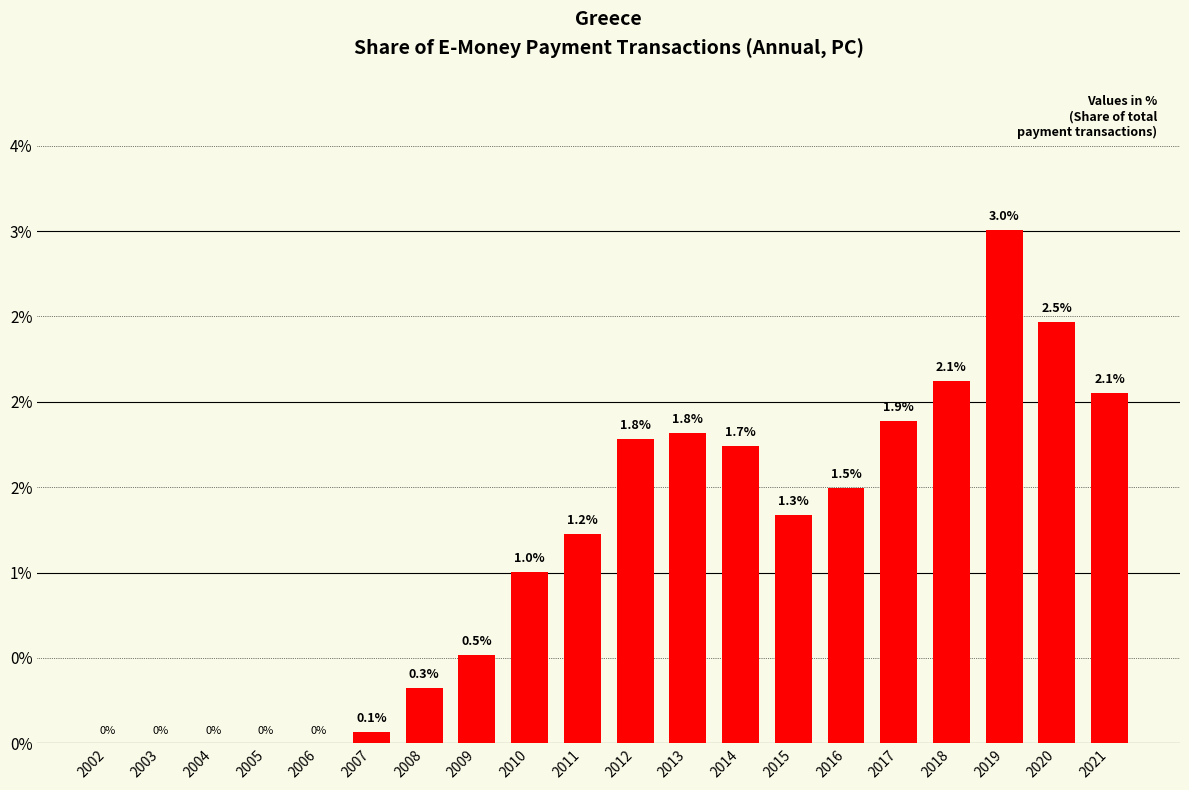

Are the bars horizontal?

No